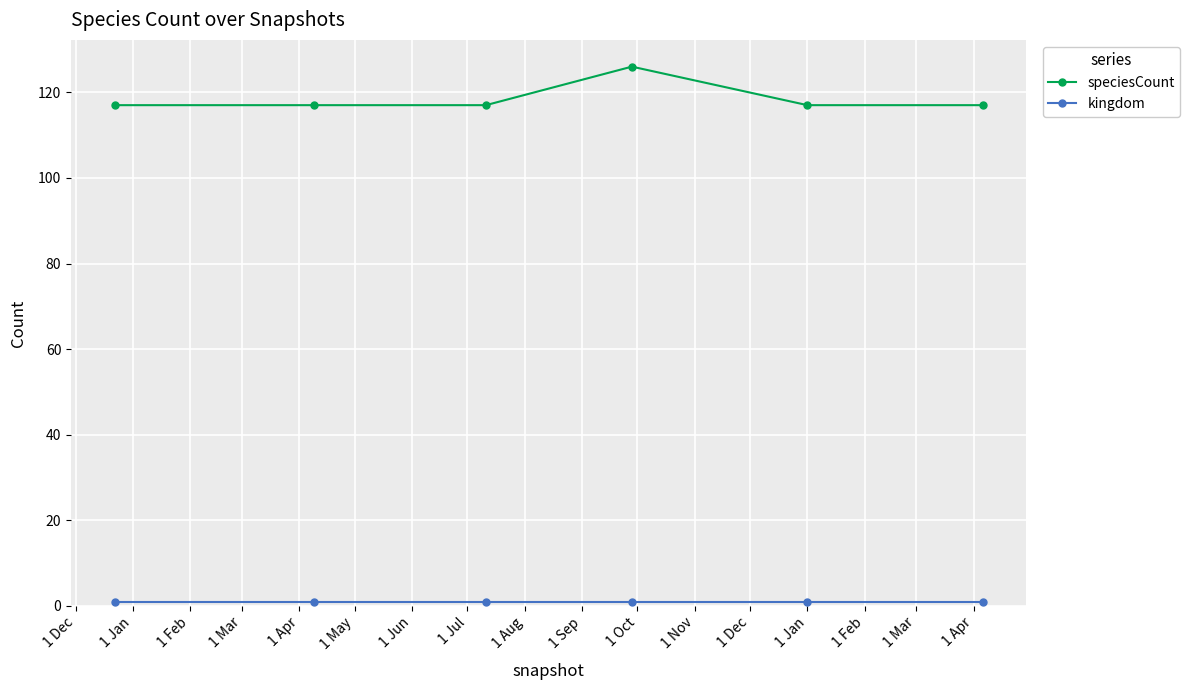

True or false: speciesCount has more than 0 points higher than both neighbors.

True